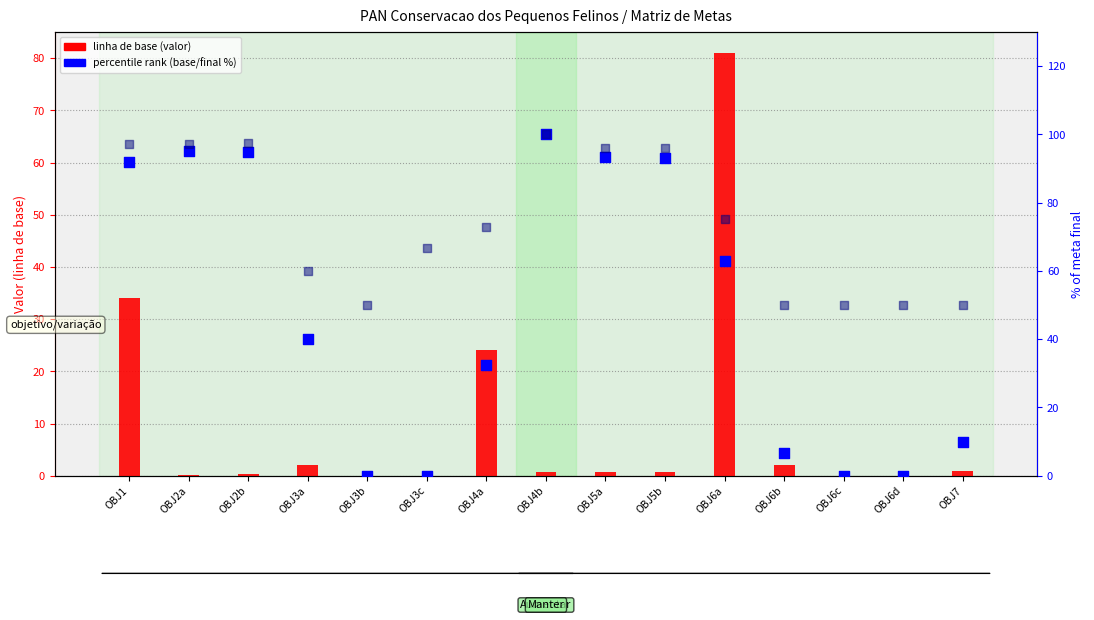

Which series has the largest Y range (max minus min)?

percentile rank (base/final %)